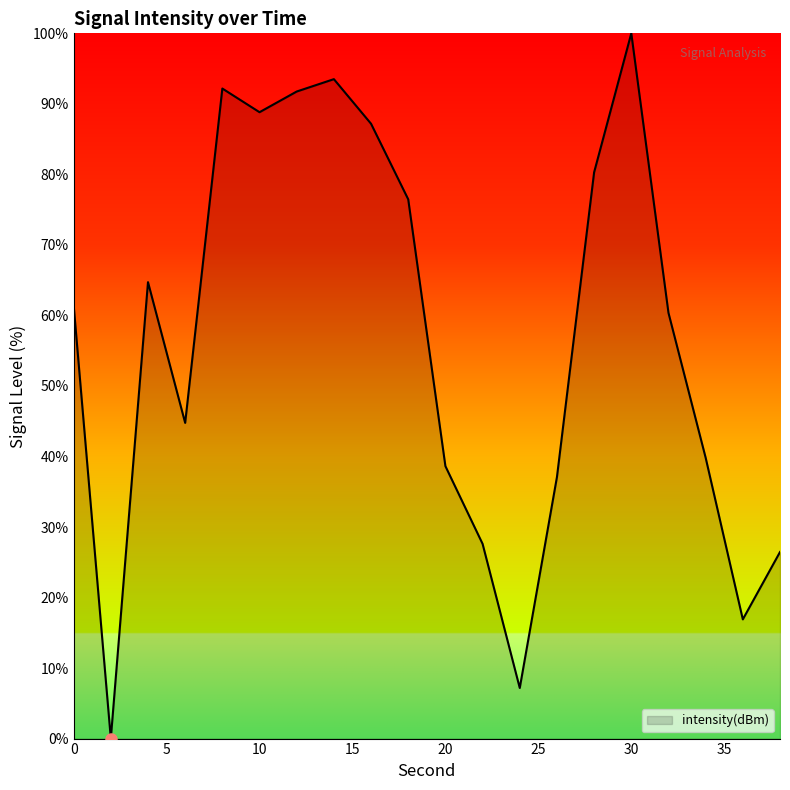

What is the greatest value displayed?

100.0